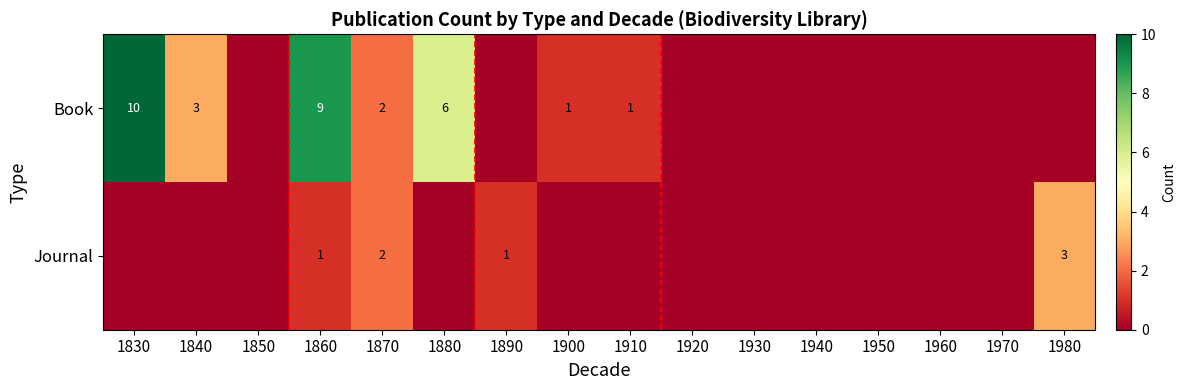

The value of Book at 1840 is 3. True or false?

True